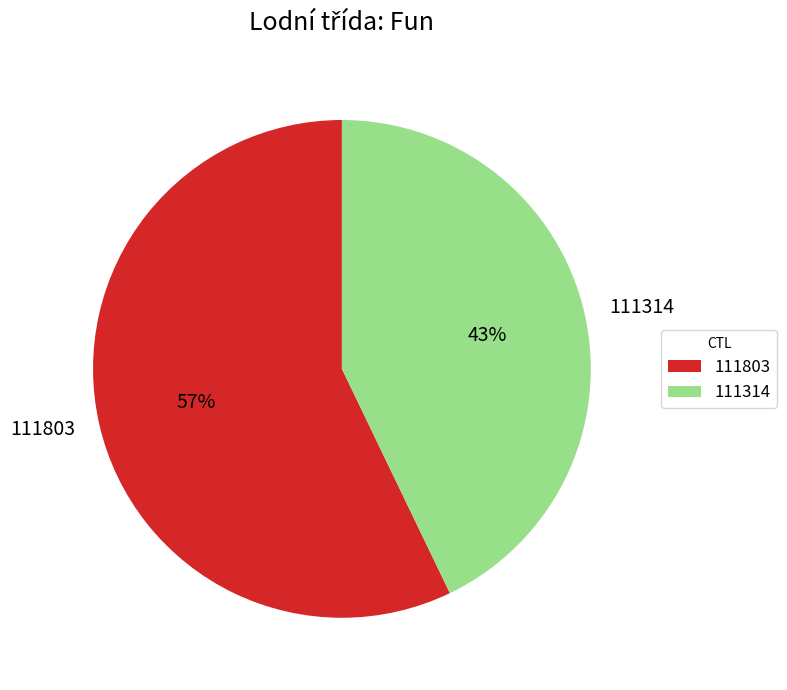

Between 111314 and 111803, which is larger?

111803